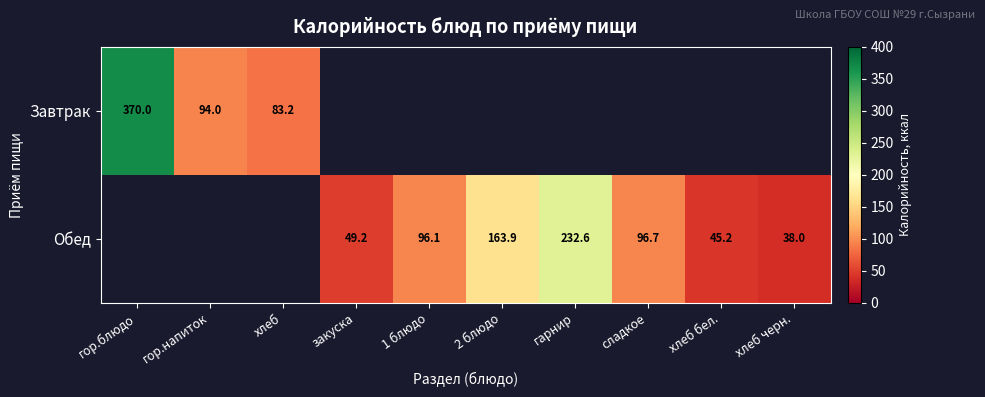

True or false: Обед has a value of 84.7 at закуска.

False